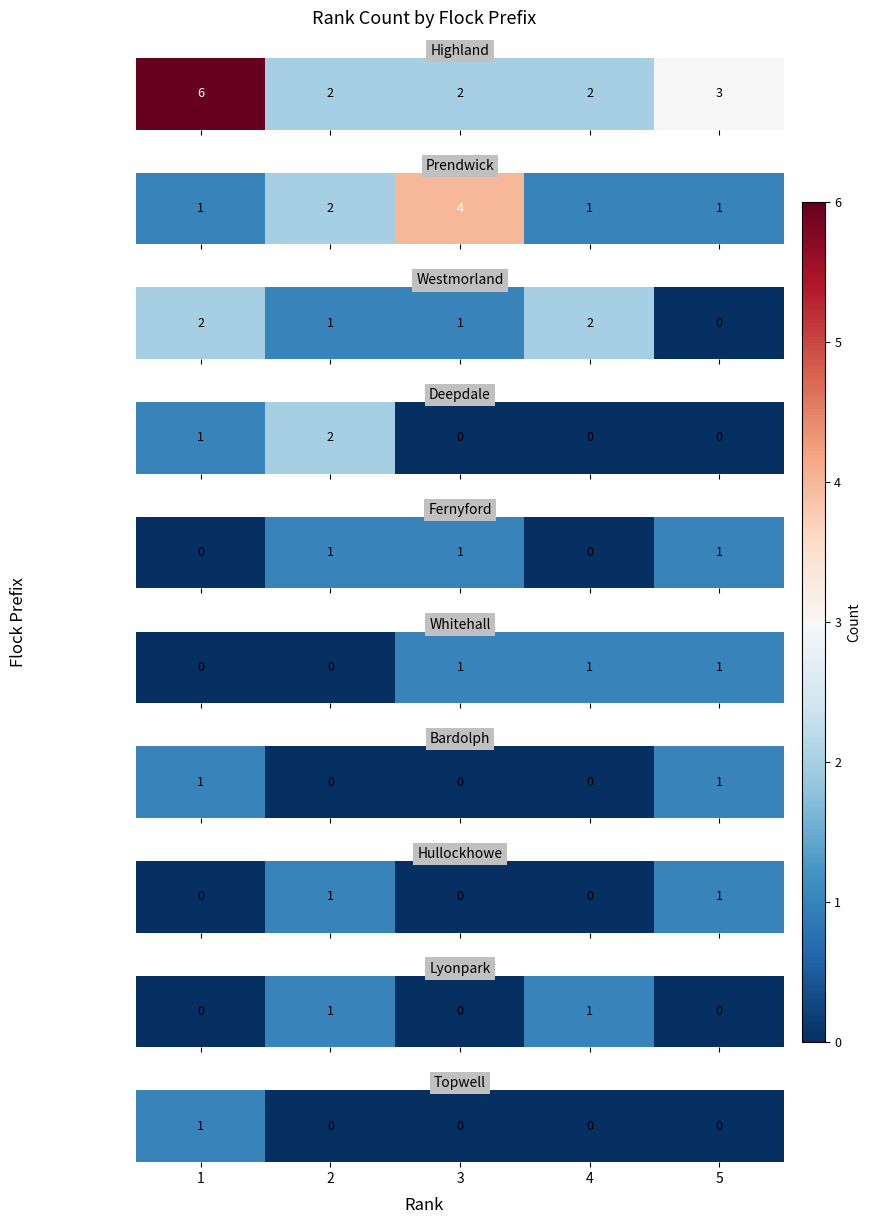

How many positive values are there?

1